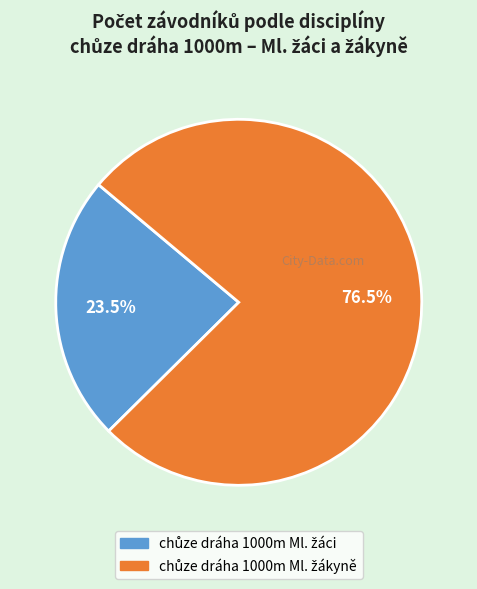

Count the number of slices in the pie.

2